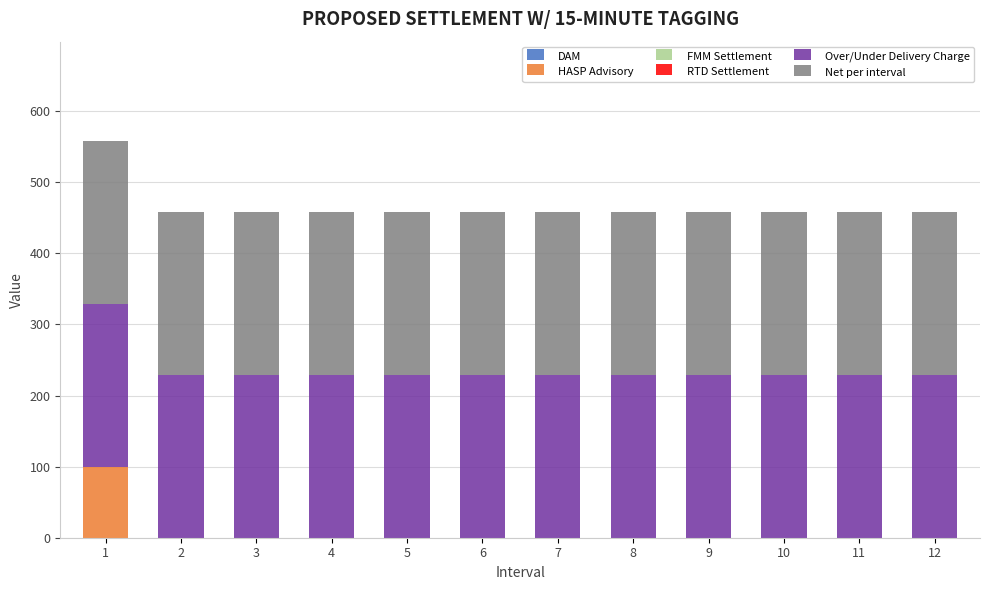

What is the highest value of the HASP Advisory series?

100.0